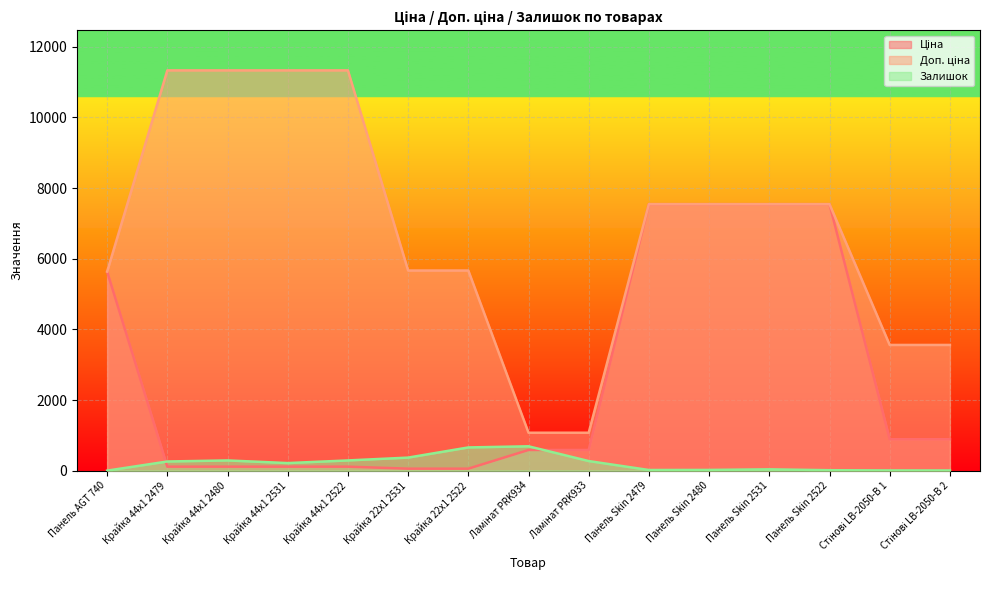

Read the Доп. ціна value at Крайка 22x1 2531.

5667.0